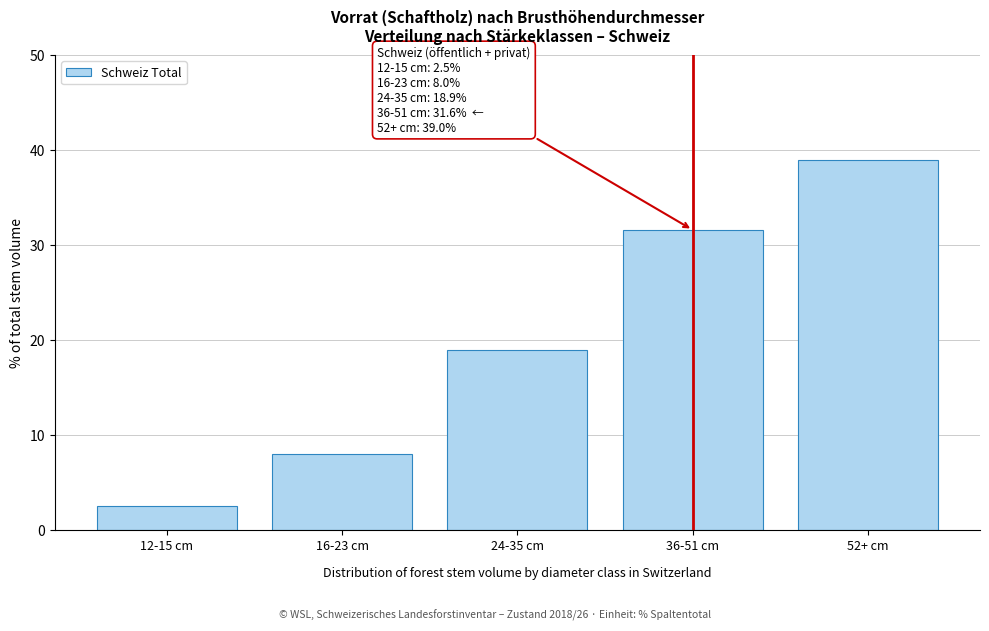

Reading right to left, list all the values displayed in this chart.

52+ cm=39.0	36-51 cm=31.6	24-35 cm=18.9	16-23 cm=8.0	12-15 cm=2.5